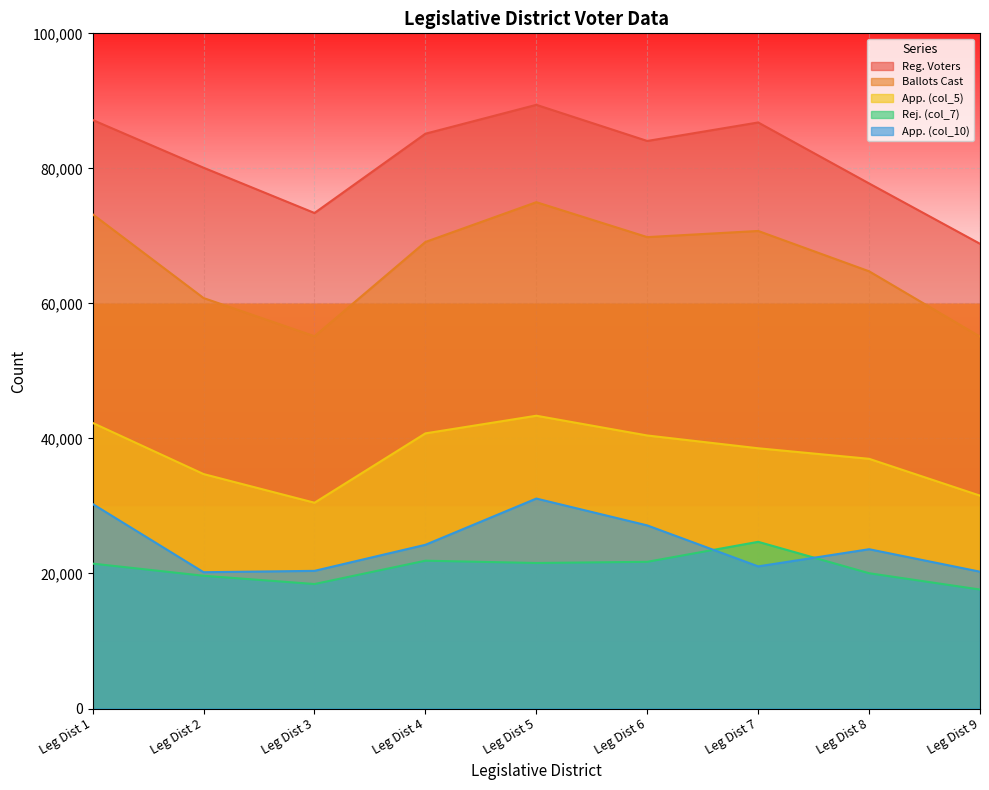

How many categories are shown in the chart?

9